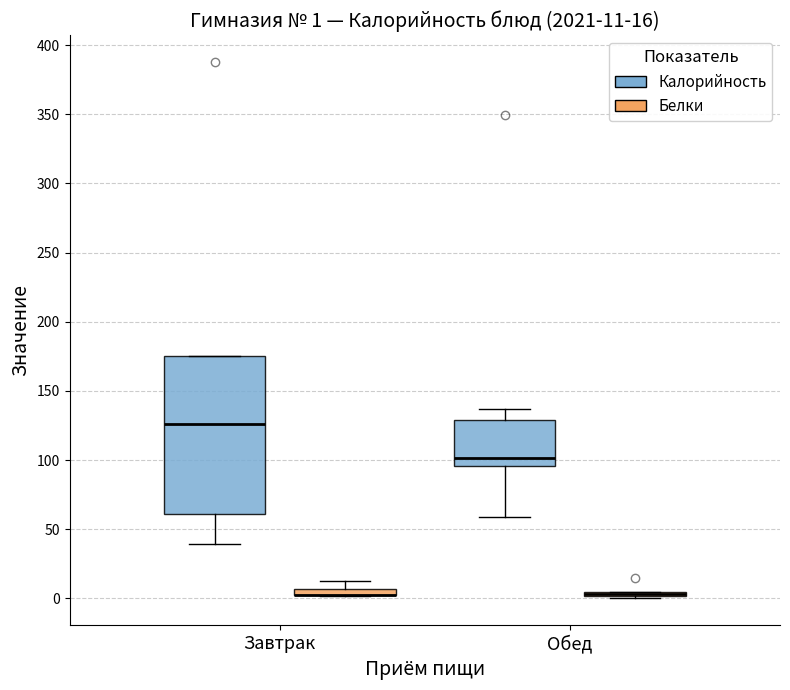

Comparing the boxes themselves (not the whiskers), which one is the tallest?

Завтрак (Калорийность)